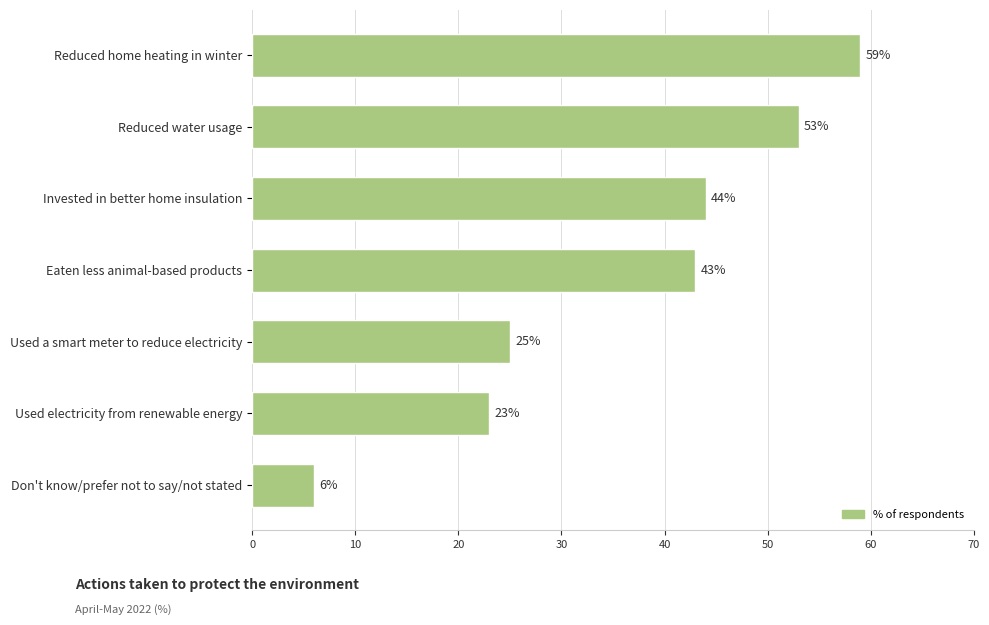

Reading top to bottom, what are all the values shown in this chart?

59	53	44	43	25	23	6